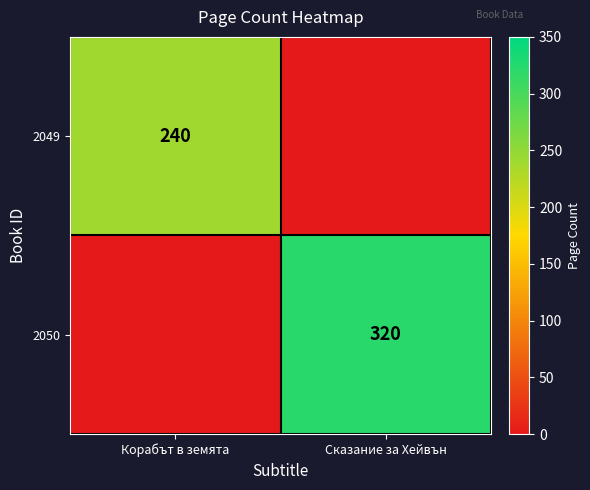

The value of 2049 at Корабът в земята is 240. True or false?

True